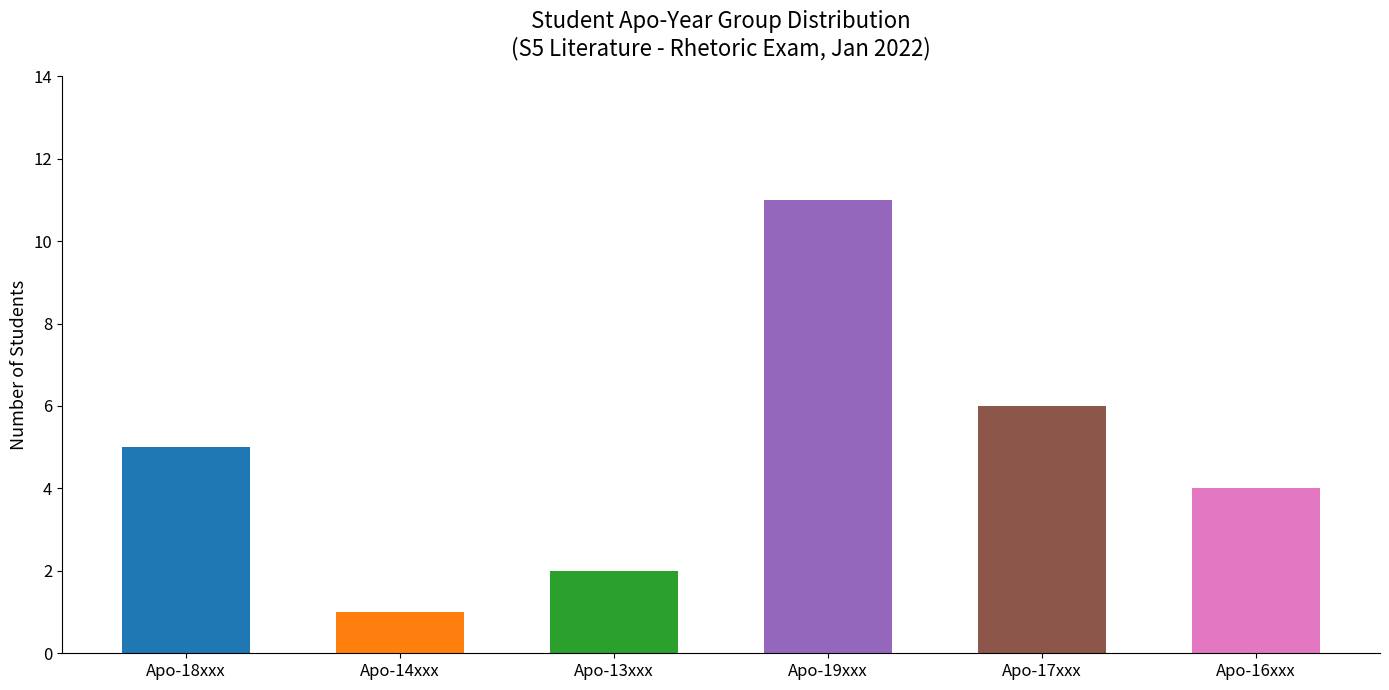

Which label corresponds to the largest value in the chart?

Apo-19xxx